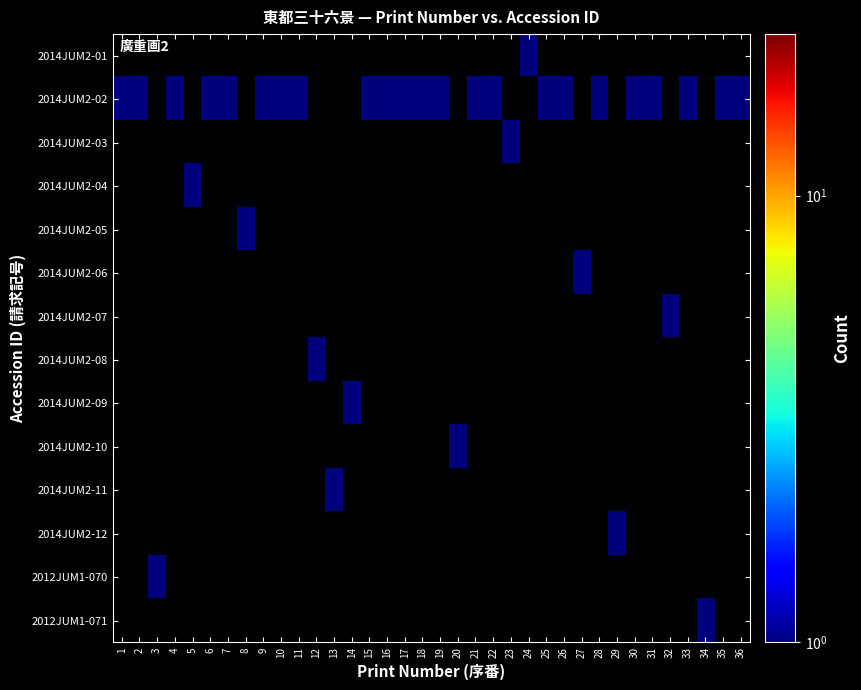

List the series in order of their peak value, highest first.

2014JUM2-01, 2014JUM2-02, 2014JUM2-03, 2014JUM2-04, 2014JUM2-05, 2014JUM2-06, 2014JUM2-07, 2014JUM2-08, 2014JUM2-09, 2014JUM2-10, 2014JUM2-11, 2014JUM2-12, 2012JUM1-070, 2012JUM1-071